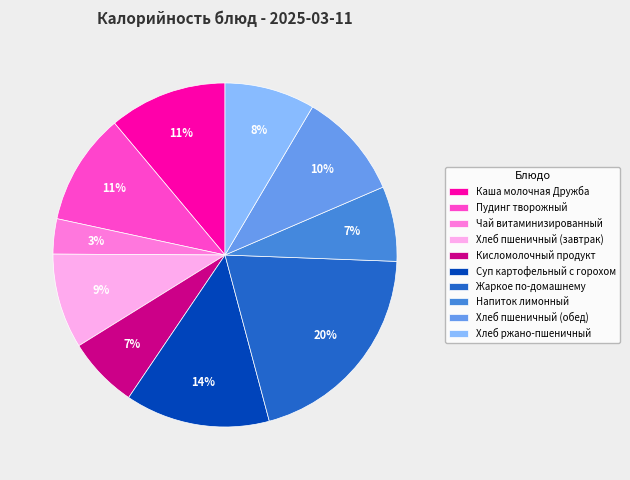

Does any single category account for the majority?

No